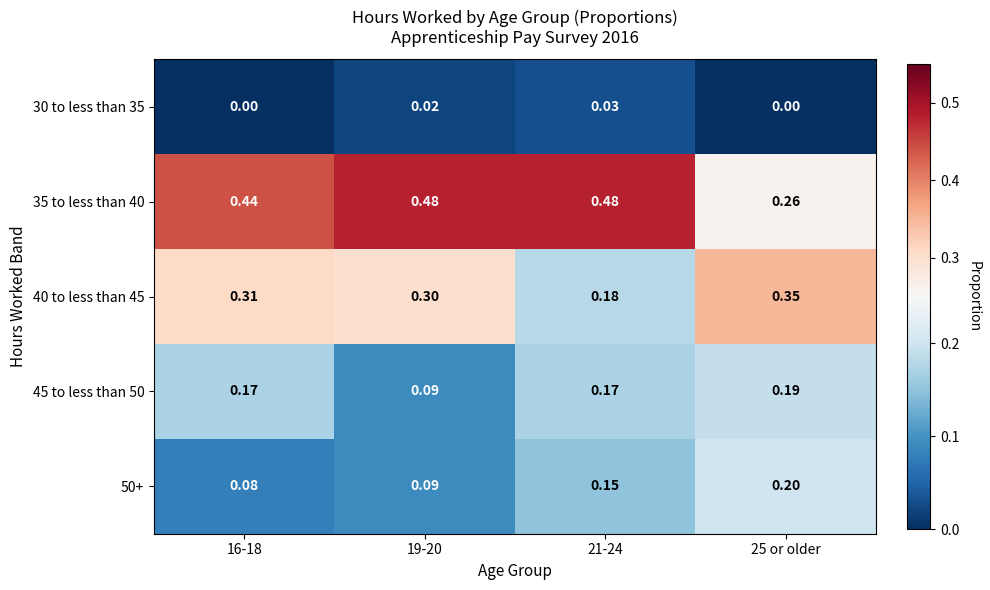

How many distinct data groups are displayed?

5